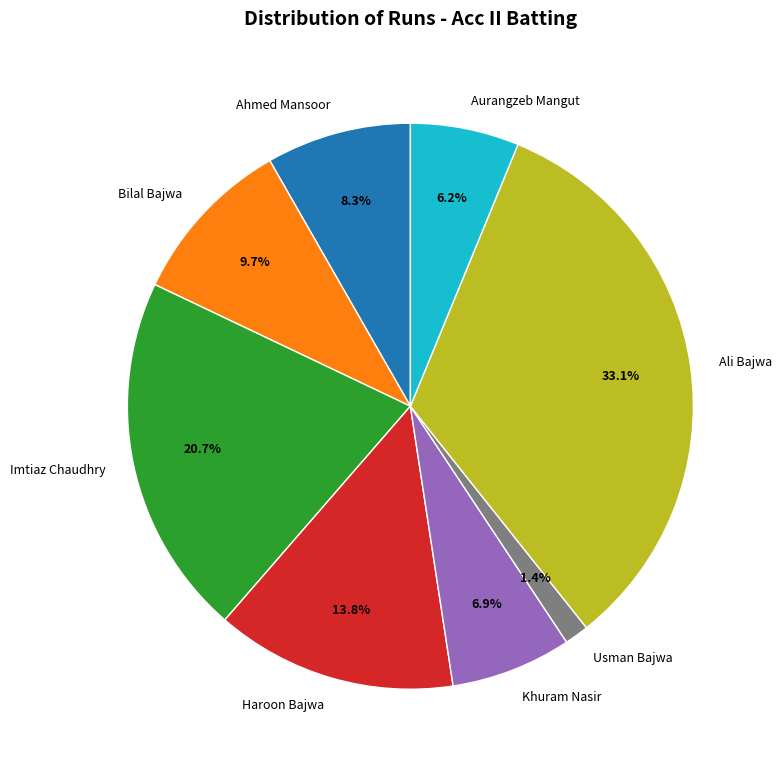

What is the total percentage of Khuram Nasir and Ali Bajwa?

40.0%